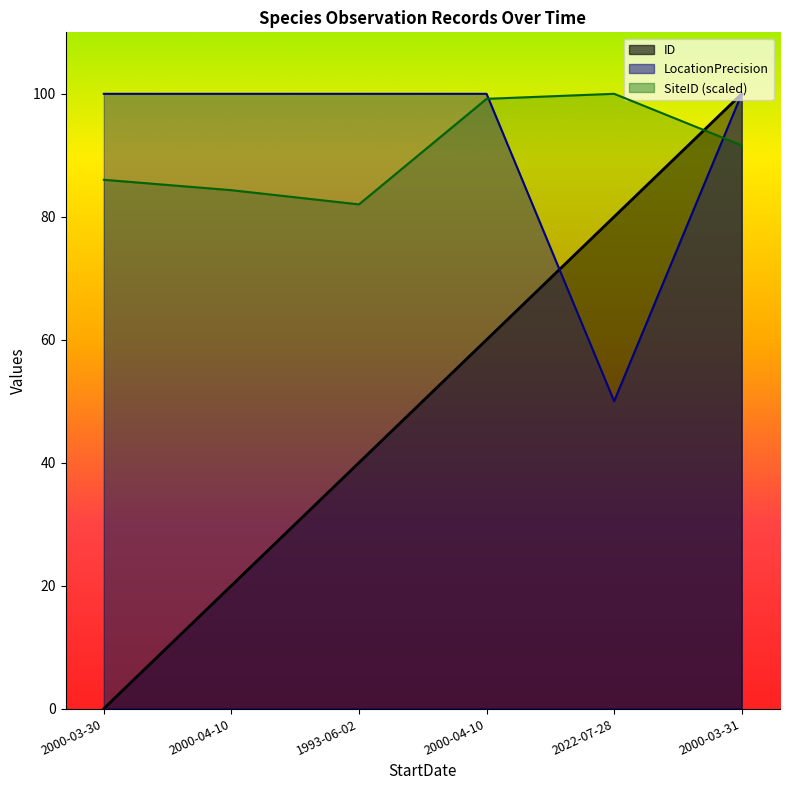

What is the average value of the LocationPrecision series?

91.7